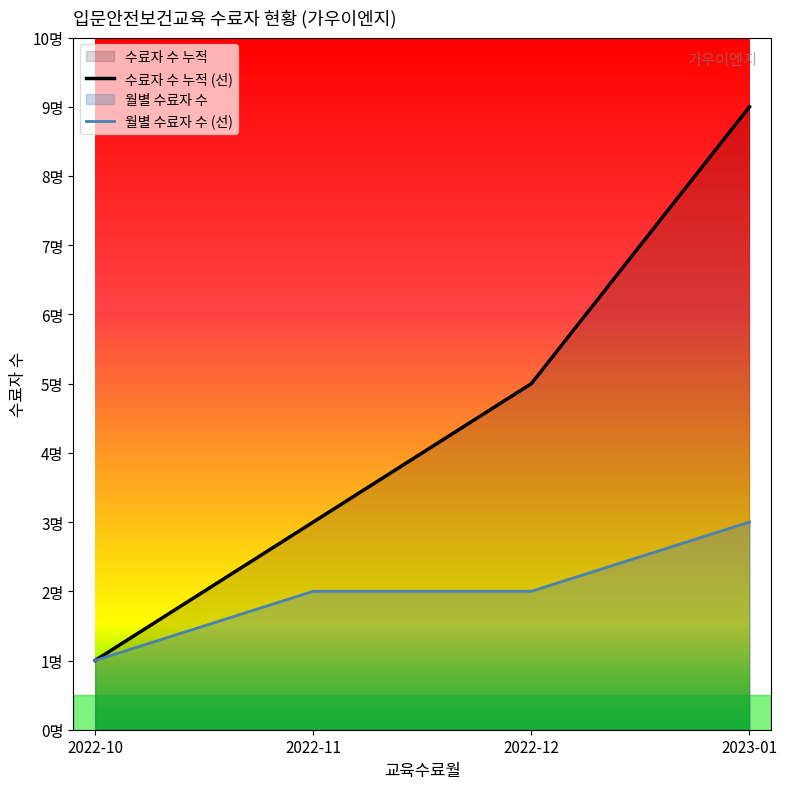

Which series has the widest spread of values?

수료자 수 누적 (선)